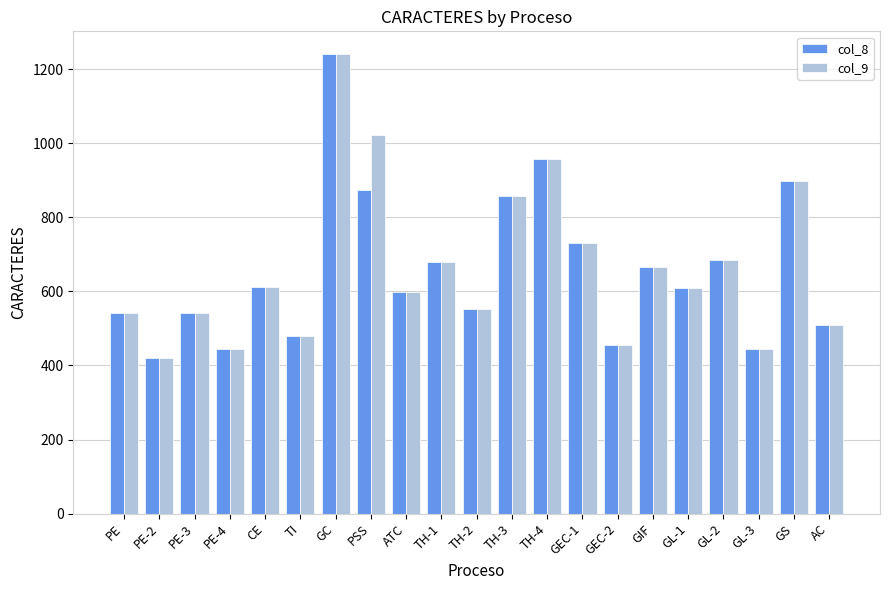

Is the value of col_8 at TH-1 greater than the value of col_9 at PE-2?

Yes